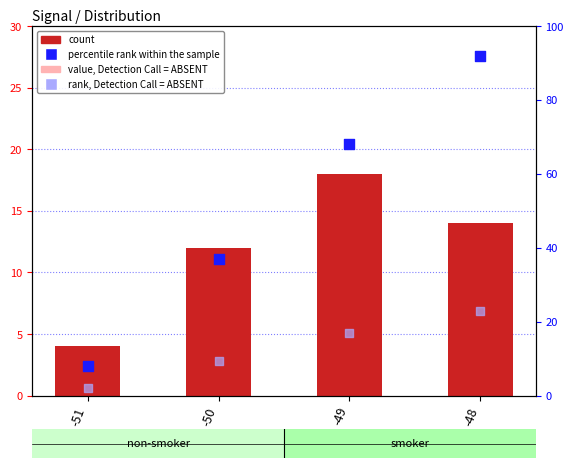

What is the total value across all series at -50?

60.4